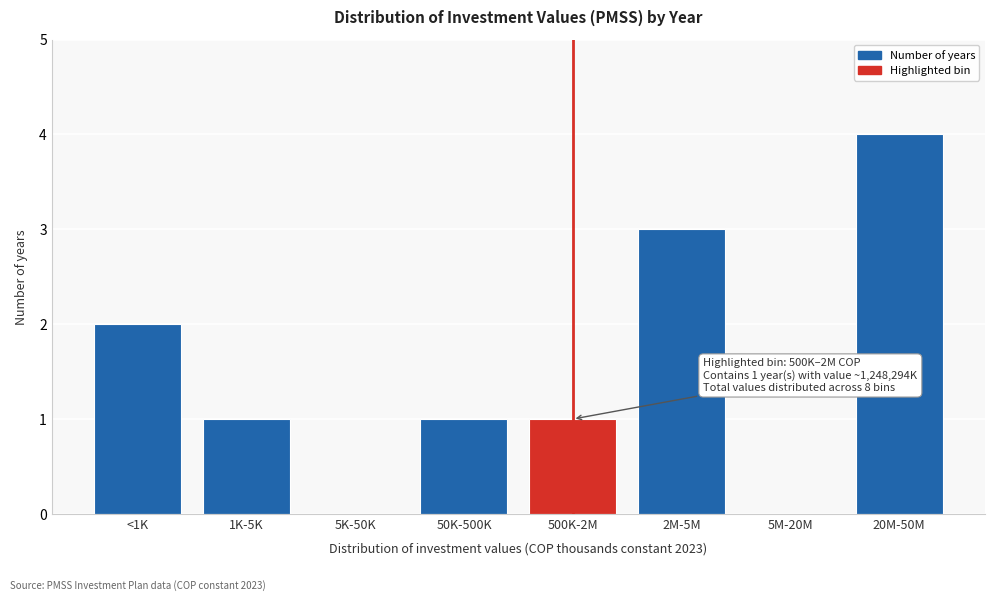

Reading left to right, extract all data points from this chart.

<1K=2	1K-5K=1	5K-50K=0	50K-500K=1	500K-2M=1	2M-5M=3	5M-20M=0	20M-50M=4